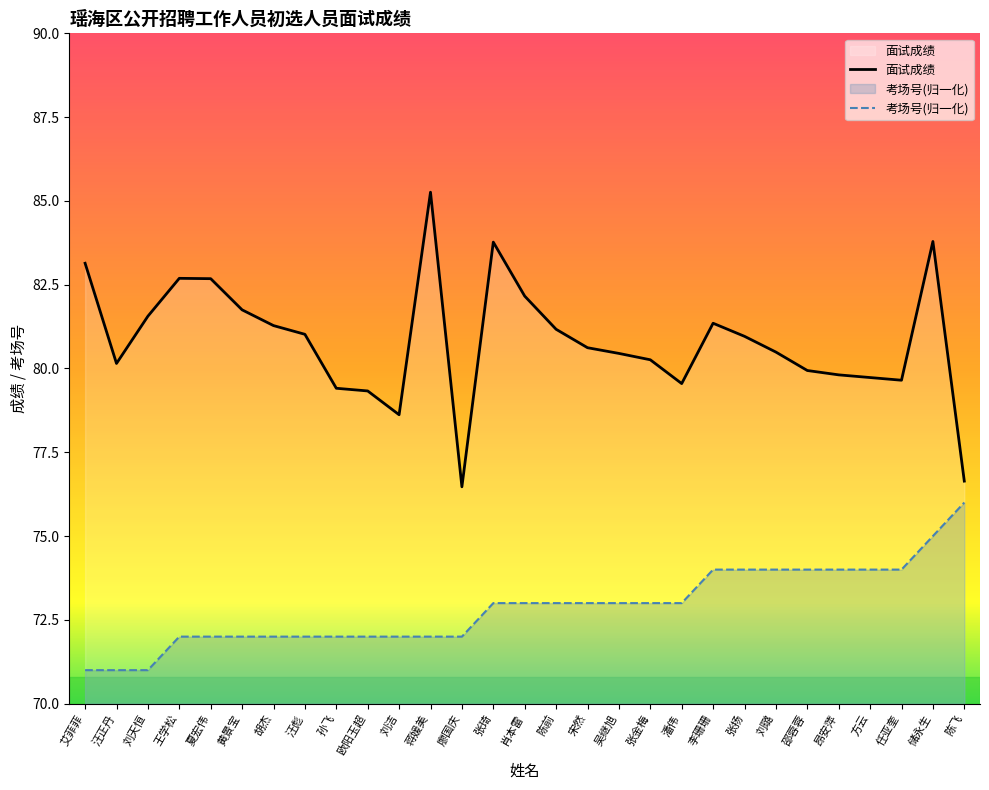

Which category has the highest value across all series?

蒋媛美